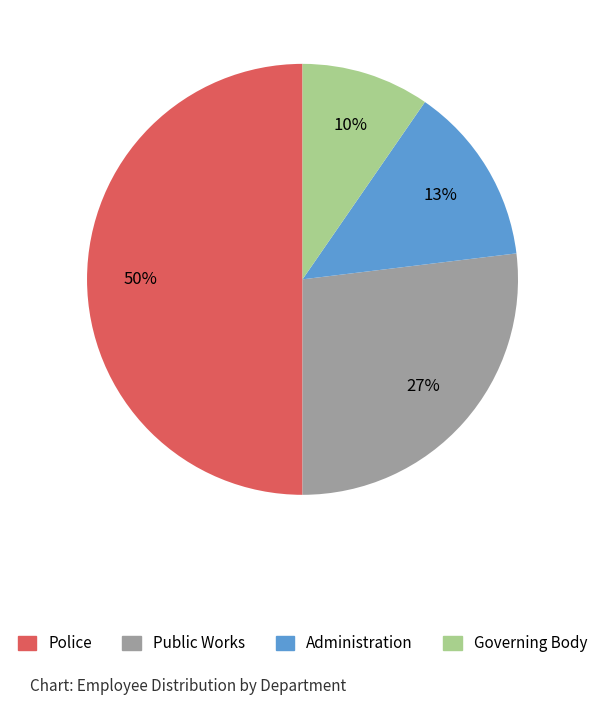

Which category has the biggest portion of the pie?

Police